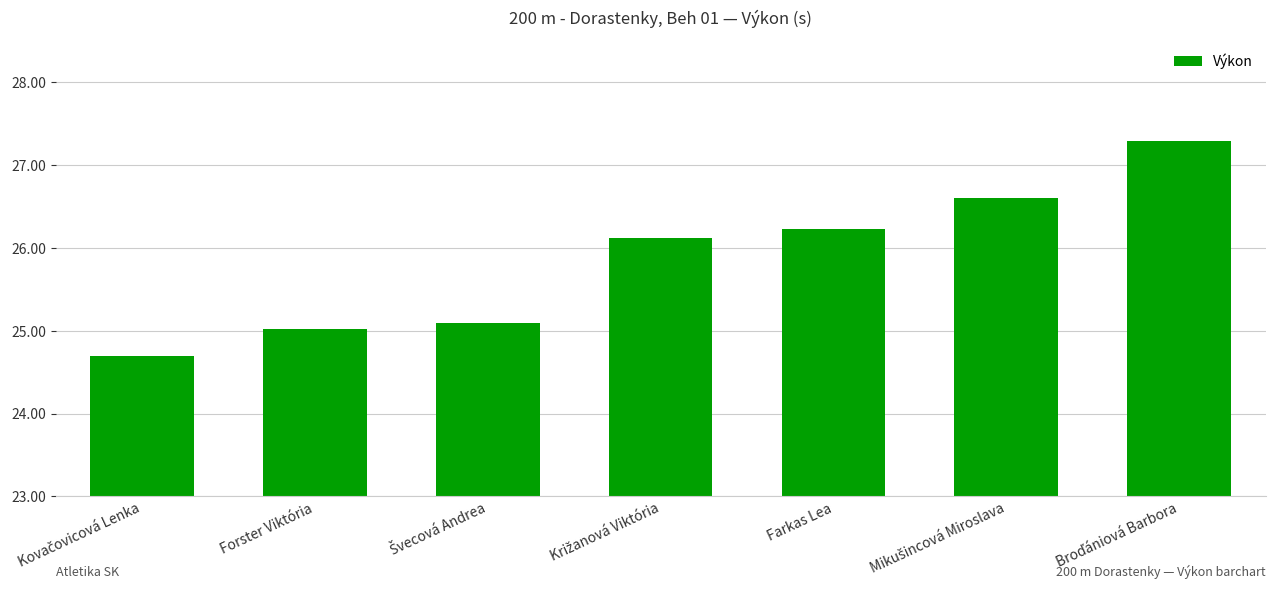

Read the value at Forster Viktória.

25.0